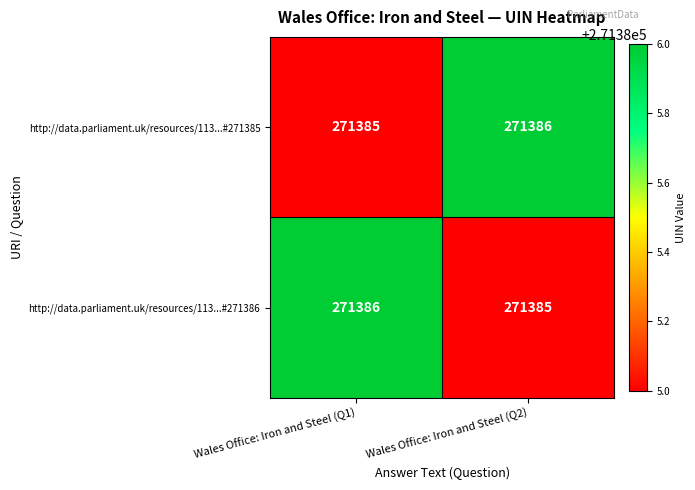

What is the total value across all series at Wales Office: Iron and Steel (Q2)?

542771